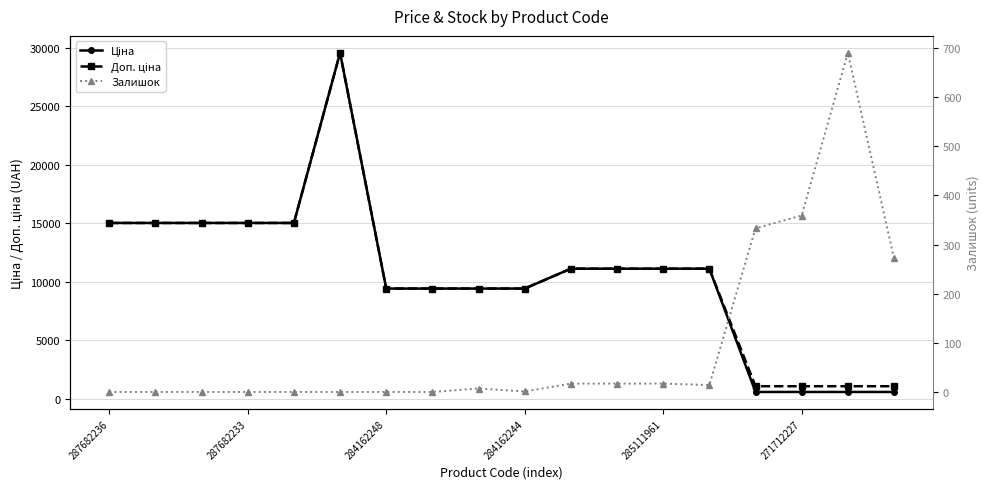

What is the difference between the Ціна values at 10 and 17?

10527.6